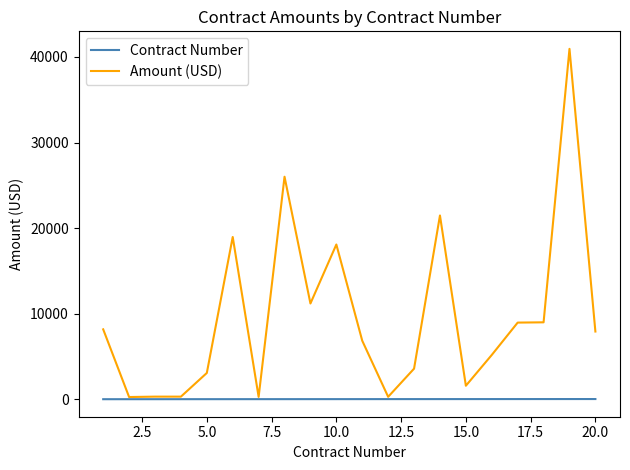

How many series are shown in this chart?

2